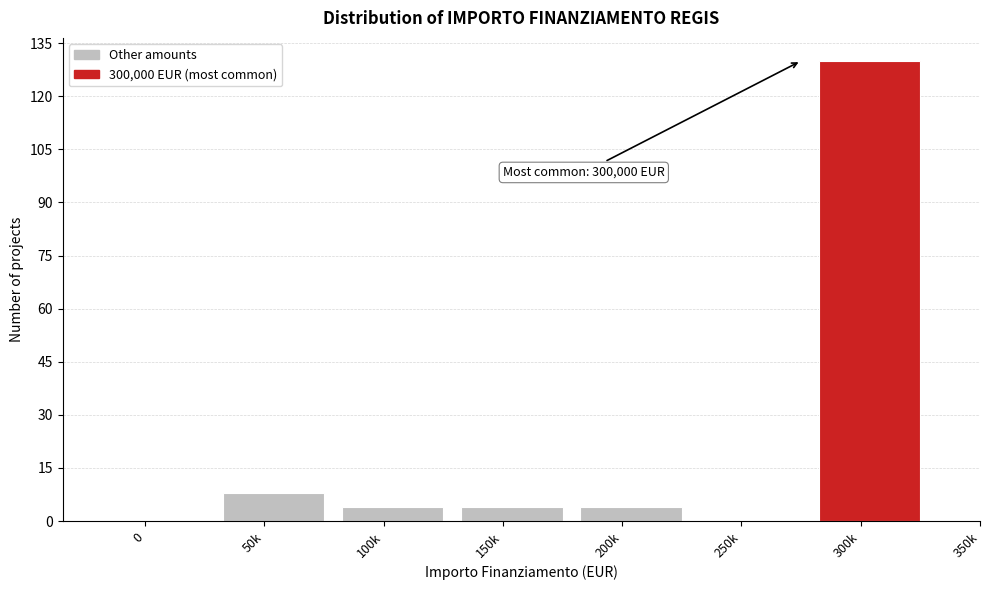

Reading left to right, transcribe all the data shown in this chart.

0=0	50k=8	100k=4	150k=4	200k=4	250k=0	300k=130